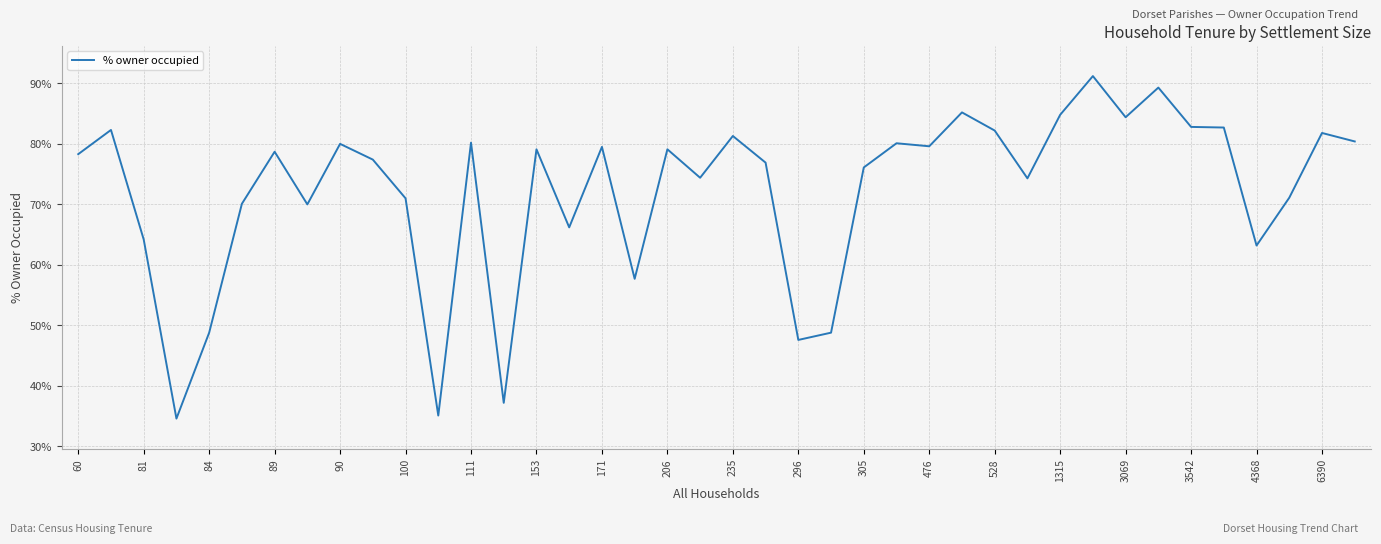

What is the greatest value displayed?

91.2